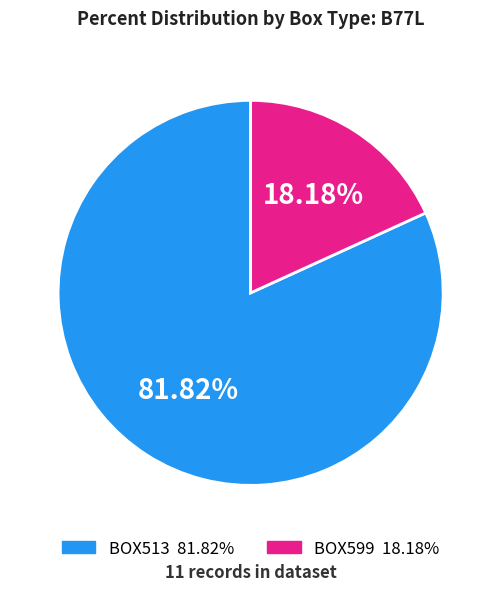

True or false: BOX513 accounts for 82% of the total.

True